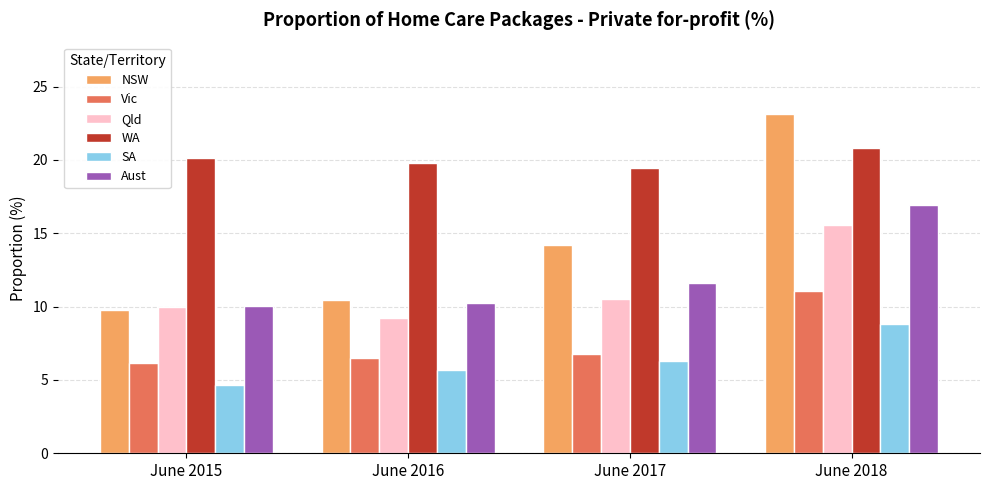

The Vic series shows 11.1 at June 2018. True or false?

True